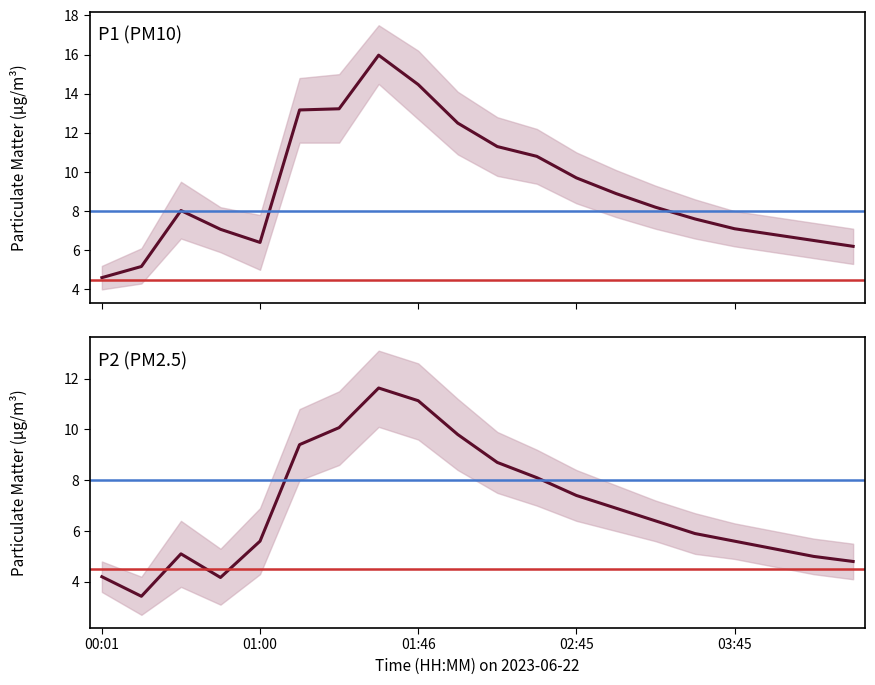

What is the average value of the P1 series?

9.2